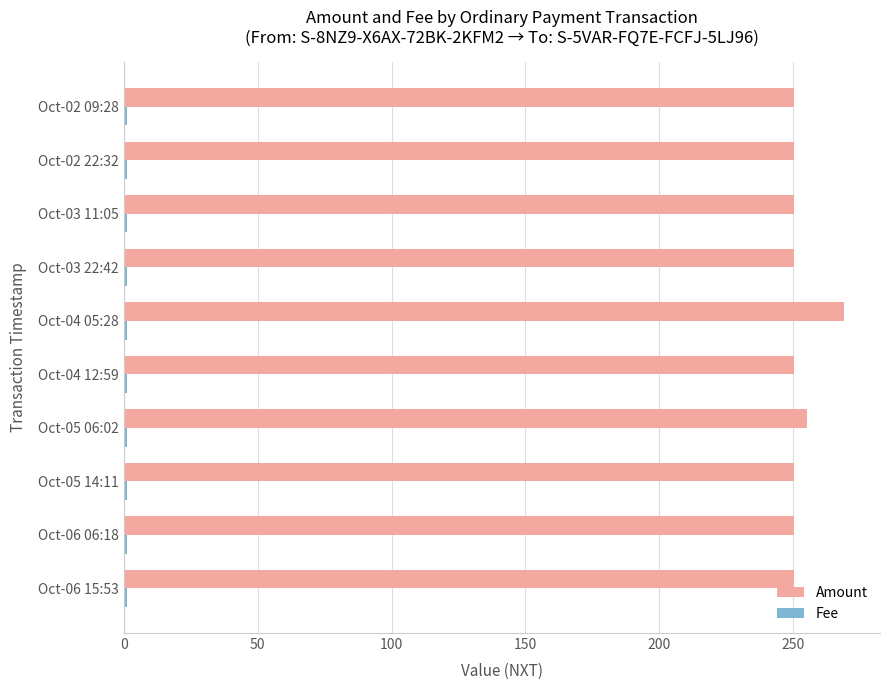

At which category is the sum across all series the highest?

Oct-04 05:28